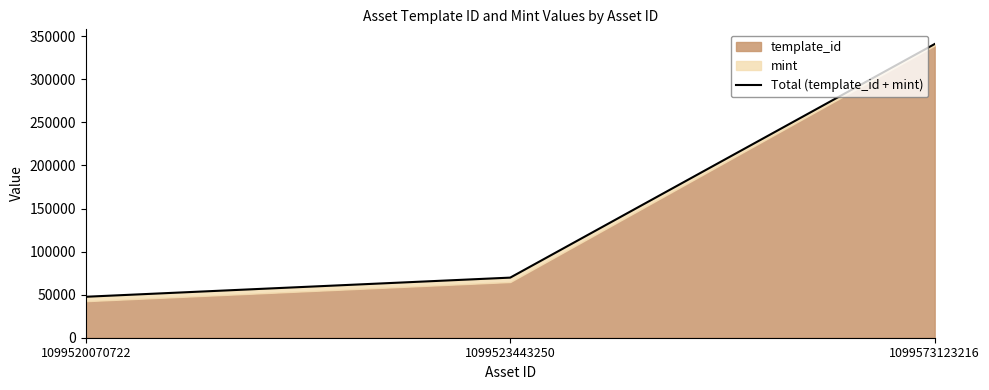

What is the greatest value displayed?

340949